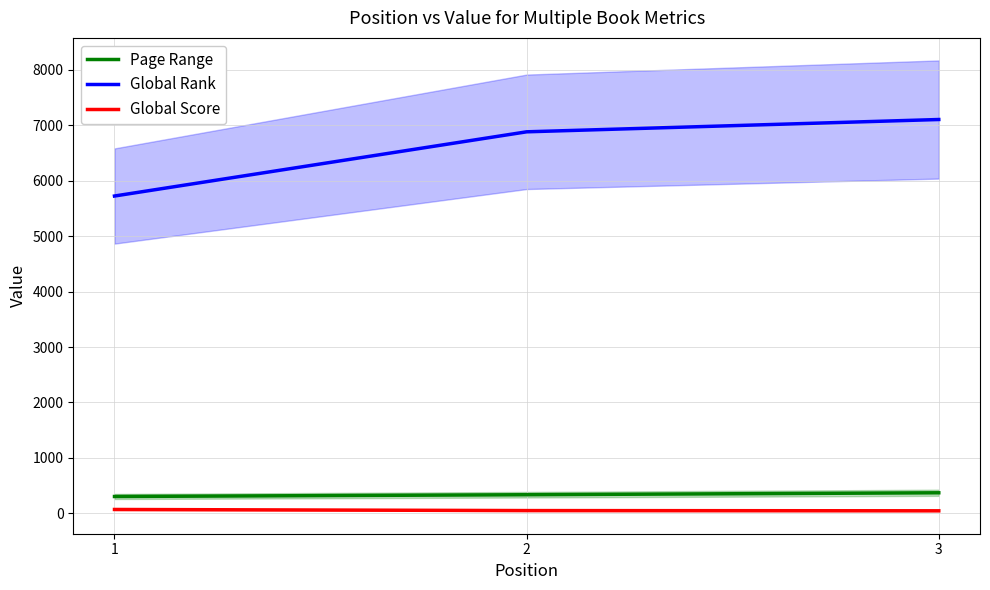

At which label does Global Score reach its minimum?

3